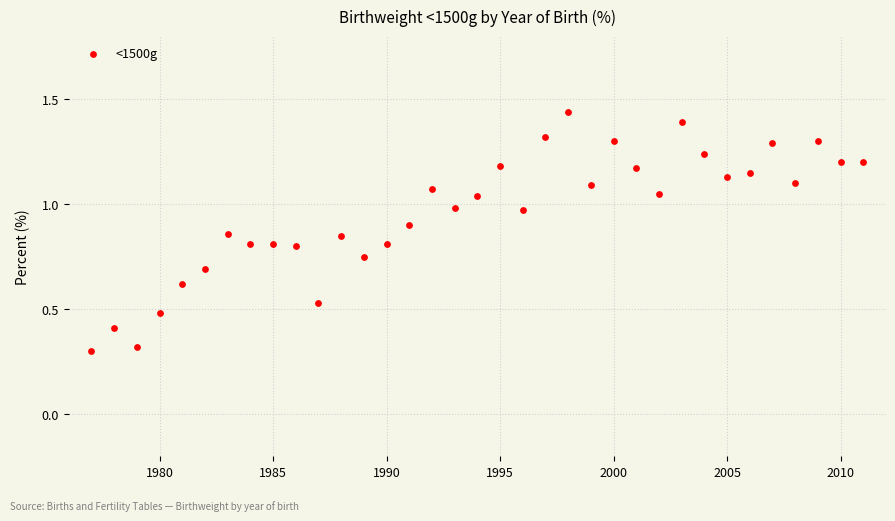

What is the range of X values (max minus min)?

34.0